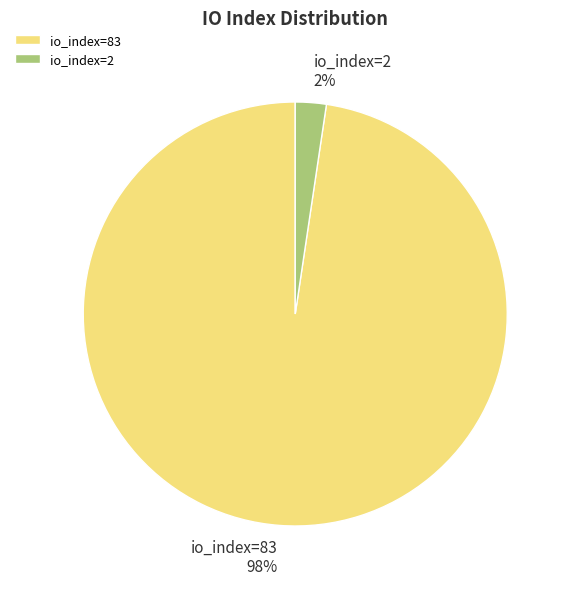

Is there a majority slice in this chart?

Yes